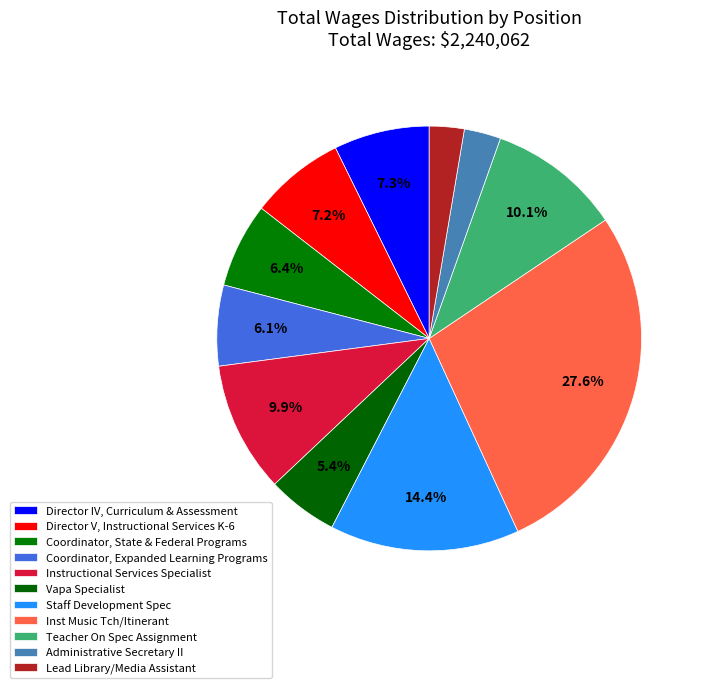

To the nearest percent, what is the average slice percentage?

9%